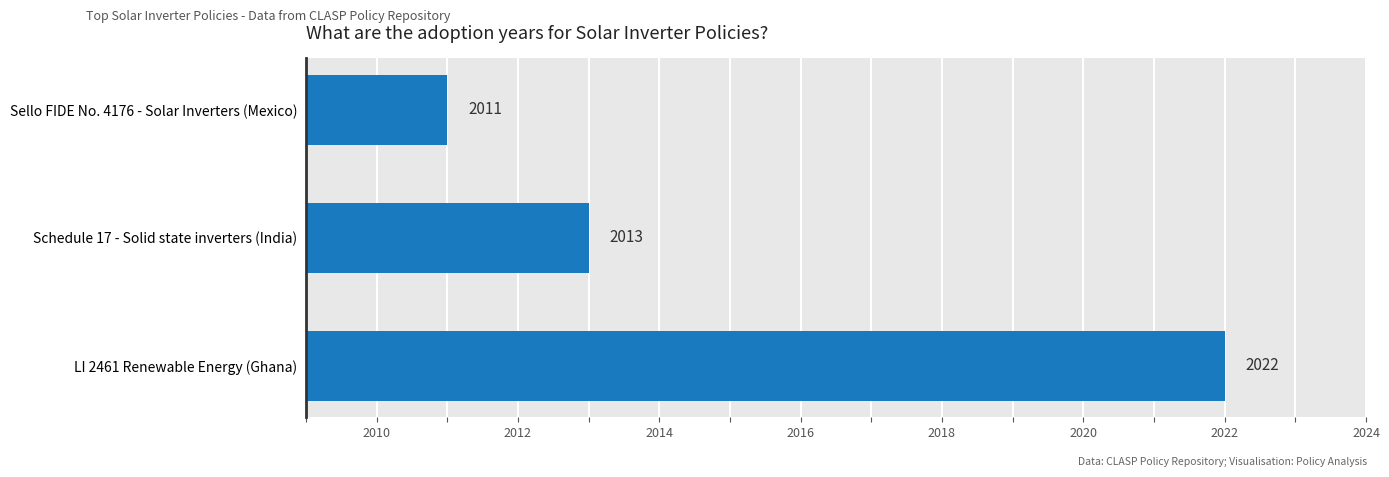

Reading bottom to top, transcribe all the data shown in this chart.

LI 2461 Renewable Energy (Ghana)=2022	Schedule 17 - Solid state inverters (India)=2013	Sello FIDE No. 4176 - Solar Inverters (Mexico)=2011